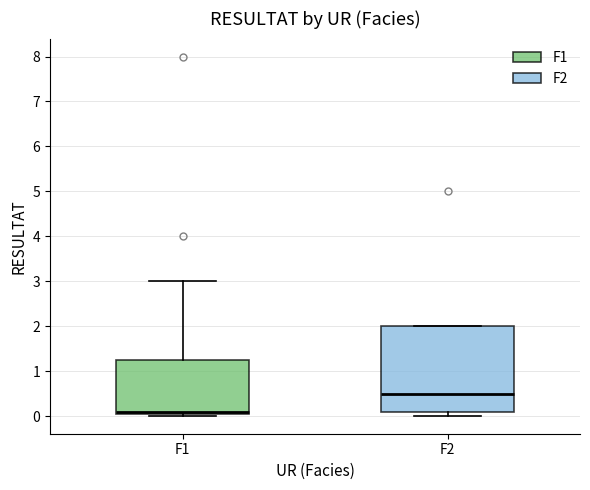

Which box is the tallest, from its lower edge to its upper edge?

F2